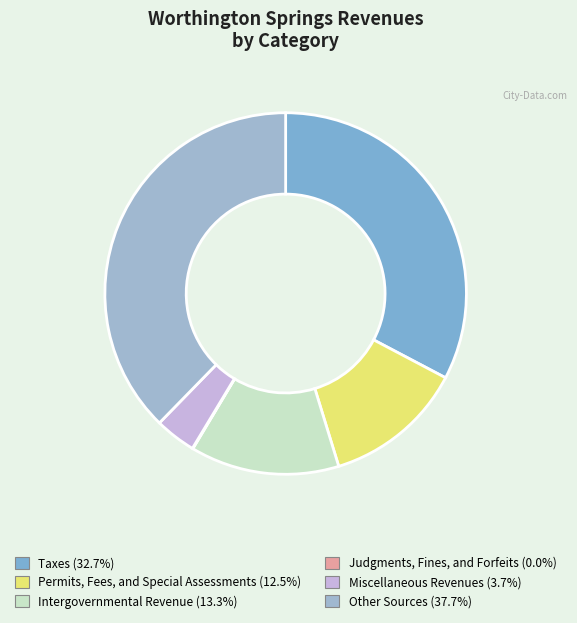

The Other Sources slice represents 38% of the pie. True or false?

True